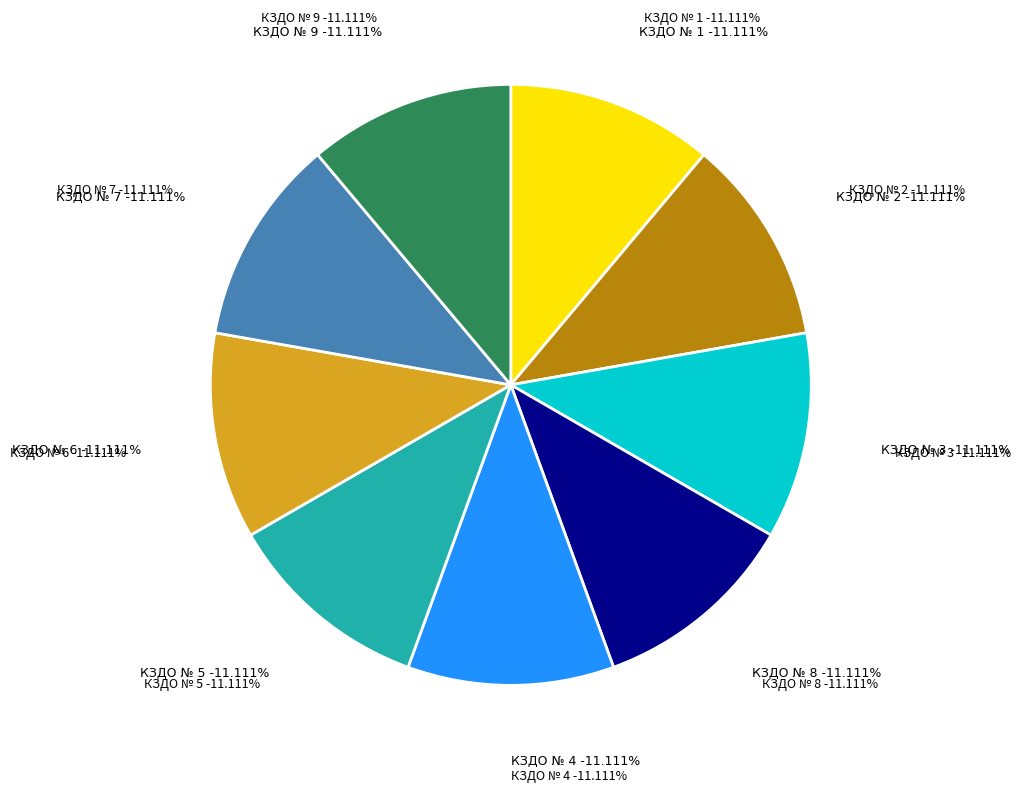

How many slices are in this pie chart?

9